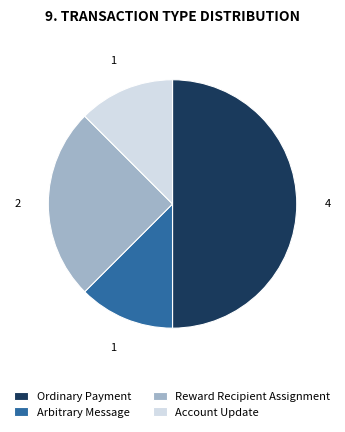

Approximately how many times larger is the value at Arbitrary Message compared to Account Update?

1.0